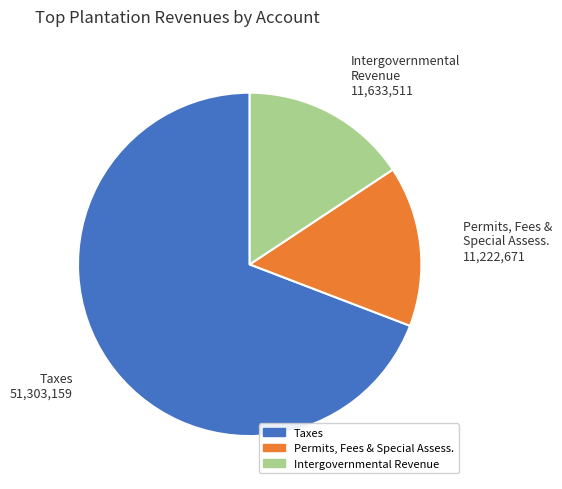

Does any single category account for the majority?

Yes